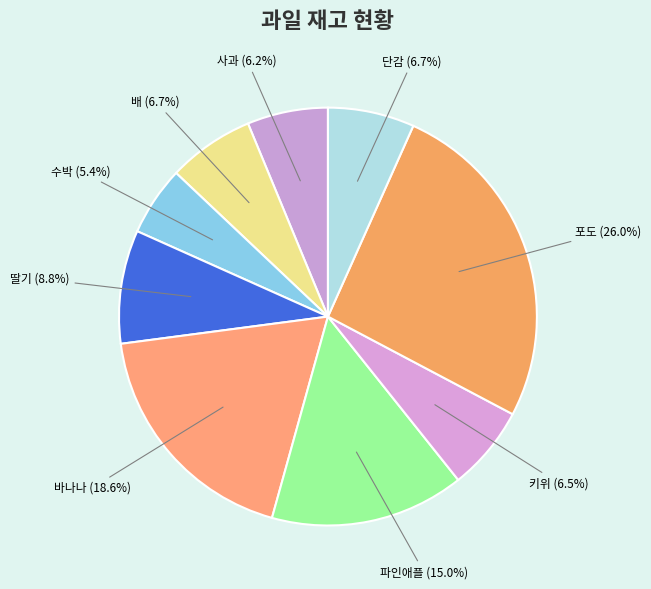

Which category has the smallest portion of the pie?

수박